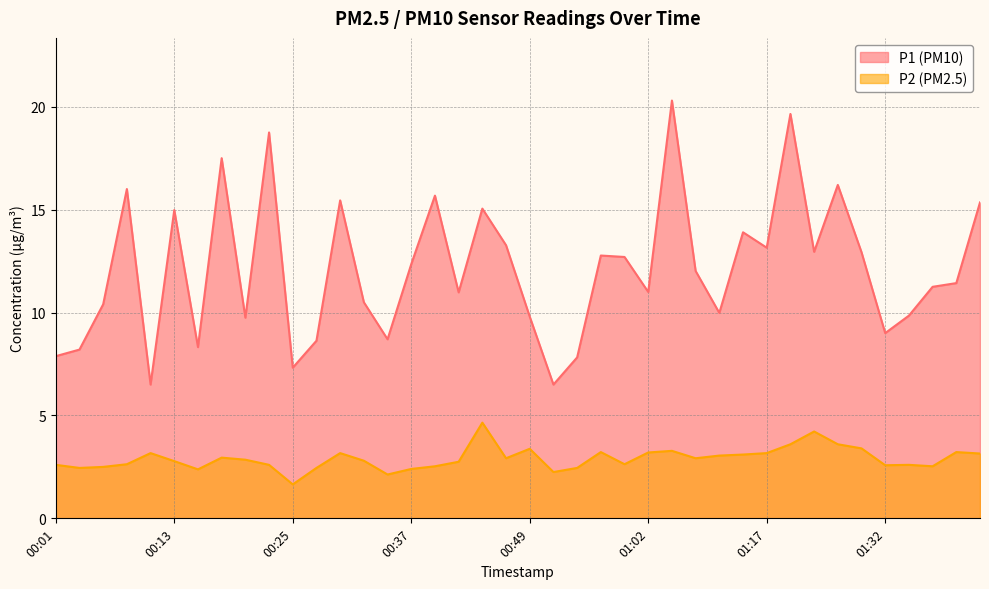

At which category does P2 reach its first local valley?

00:03